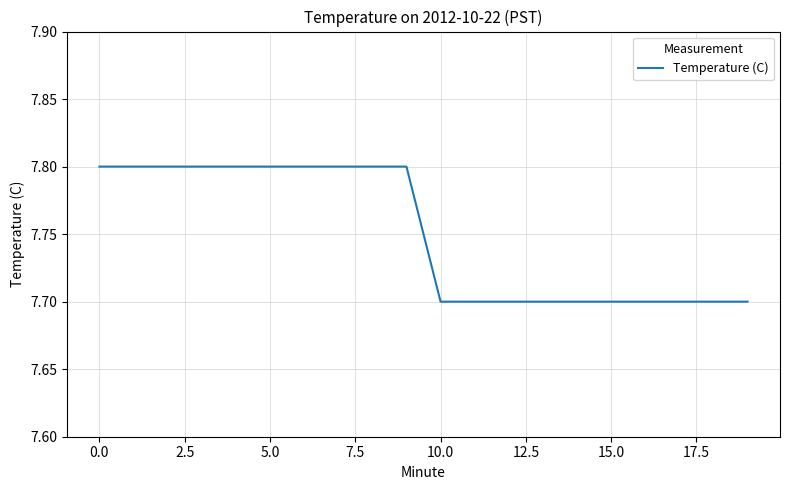

What is the smallest value displayed?

7.7